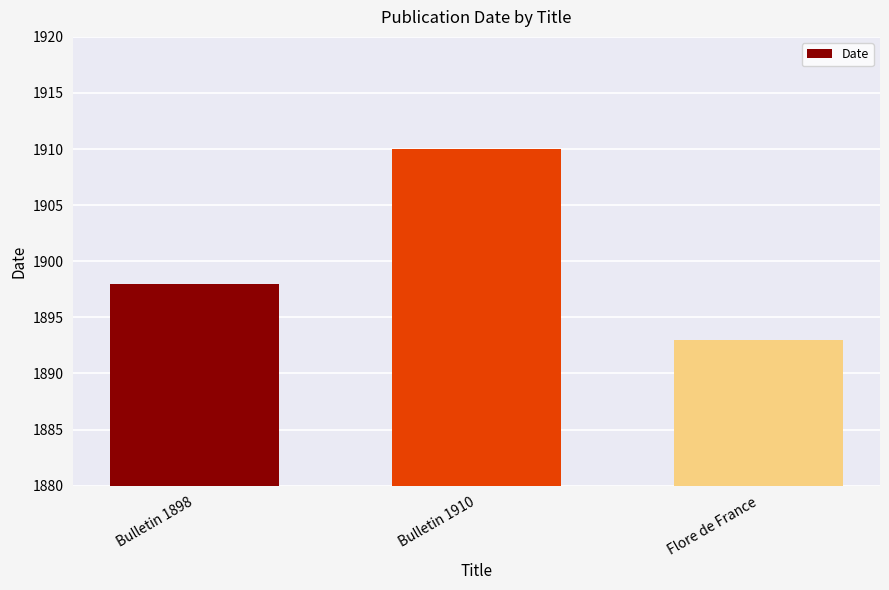

What is the change in value from Bulletin 1898 to Bulletin 1910?

+12